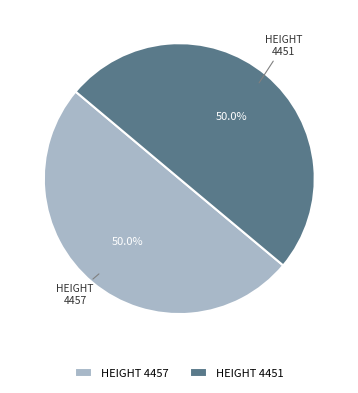

To the nearest percent, what portion does 4457 represent?

50%